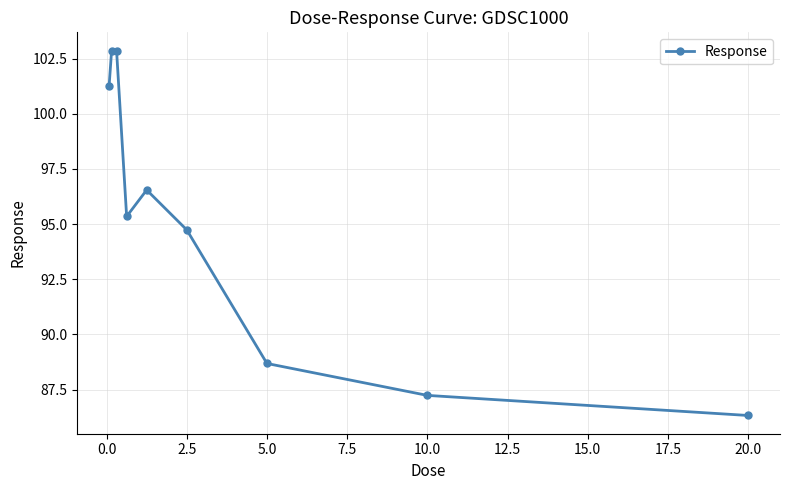

How many interior local valleys (lower than both neighbors) does the data have?

1